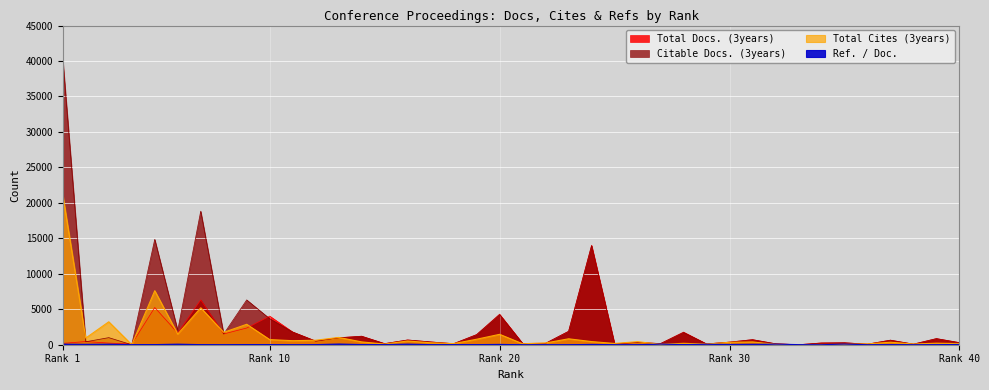

What is the value of the Ref. / Doc. point at the 30th from the left?

36